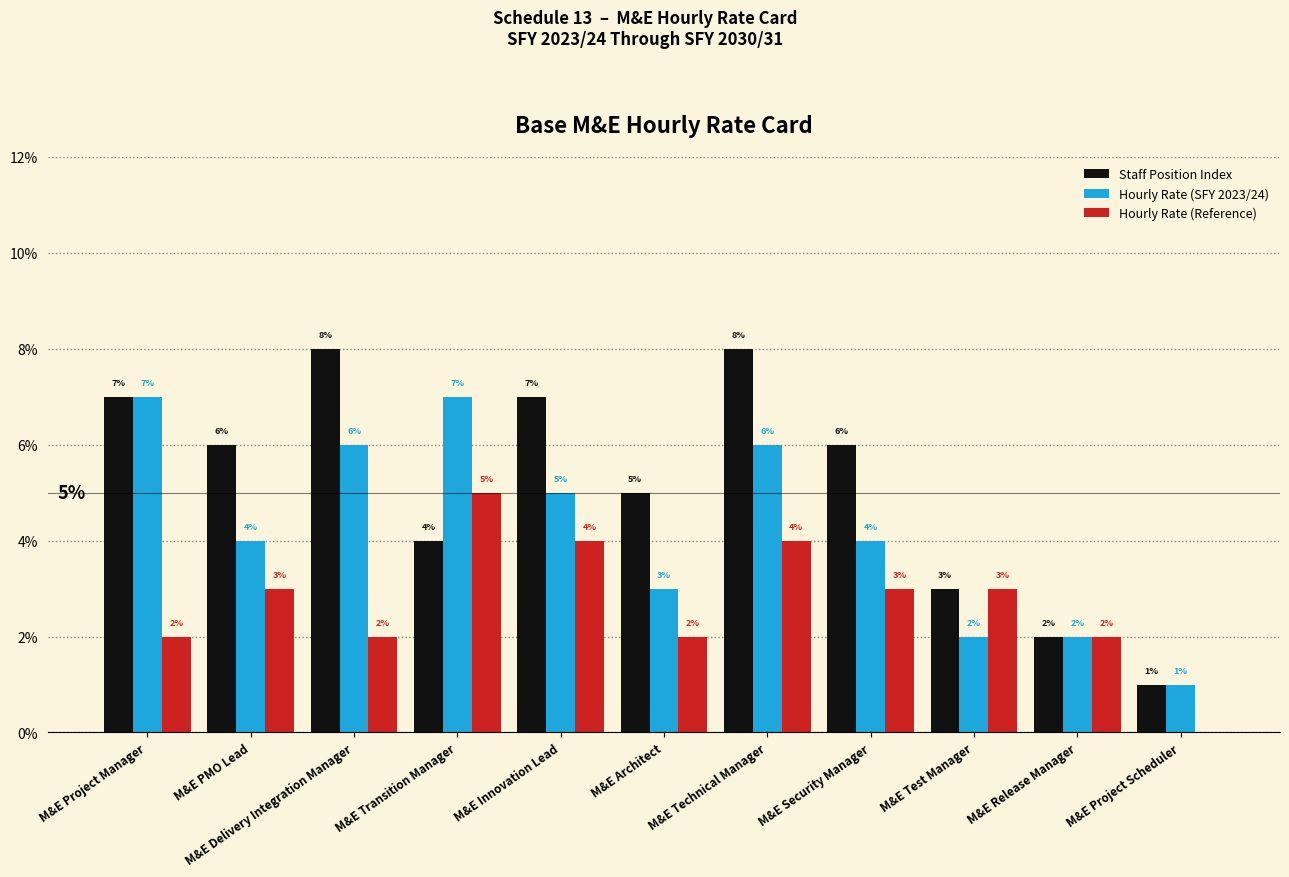

Reading left to right, what are all the values shown in this chart?

Staff Position Index: 0.1	0.1	0.1	0.0	0.1	0.1	0.1	0.1	0.0	0.0	0.0
Hourly Rate (SFY 2023/24): 0.1	0.0	0.1	0.1	0.1	0.0	0.1	0.0	0.0	0.0	0.0
Hourly Rate (Reference): 0.0	0.0	0.0	0.1	0.0	0.0	0.0	0.0	0.0	0.0	0.0